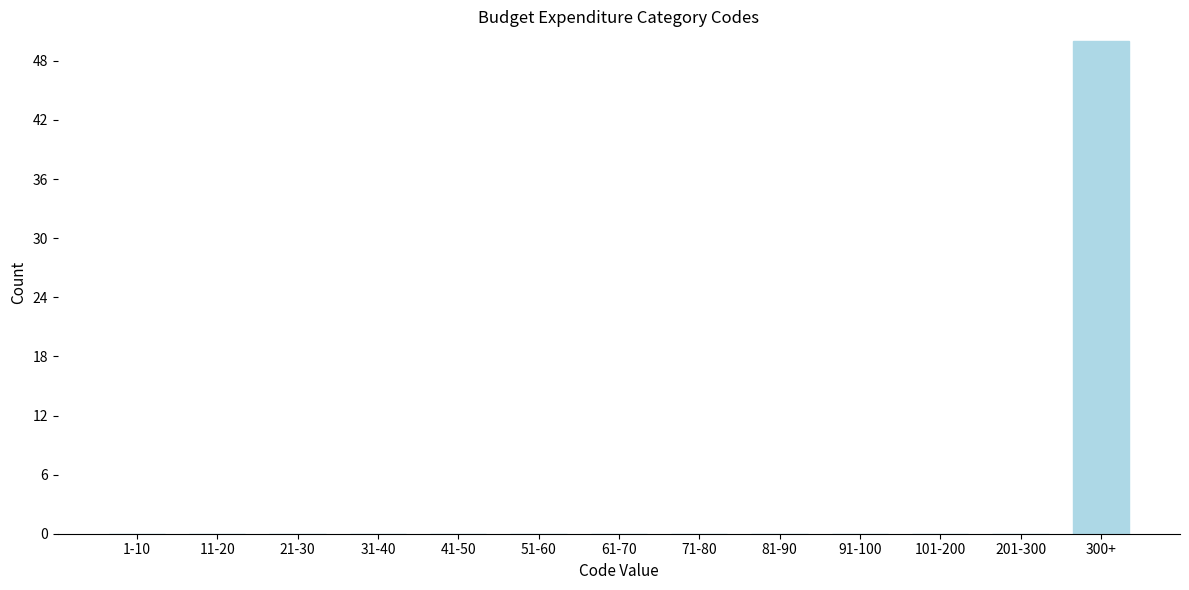

Reading left to right, extract all data points from this chart.

1-10=0	11-20=0	21-30=0	31-40=0	41-50=0	51-60=0	61-70=0	71-80=0	81-90=0	91-100=0	101-200=0	201-300=0	300+=50